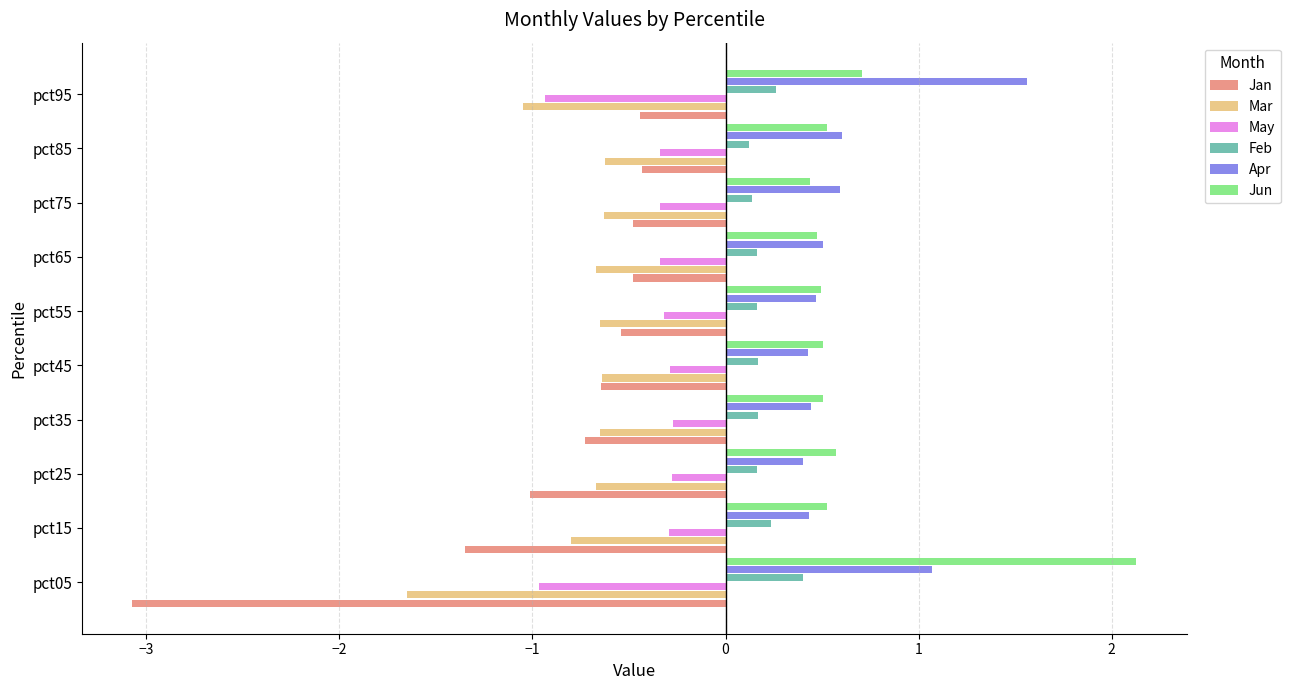

What is the greatest value displayed?

2.1